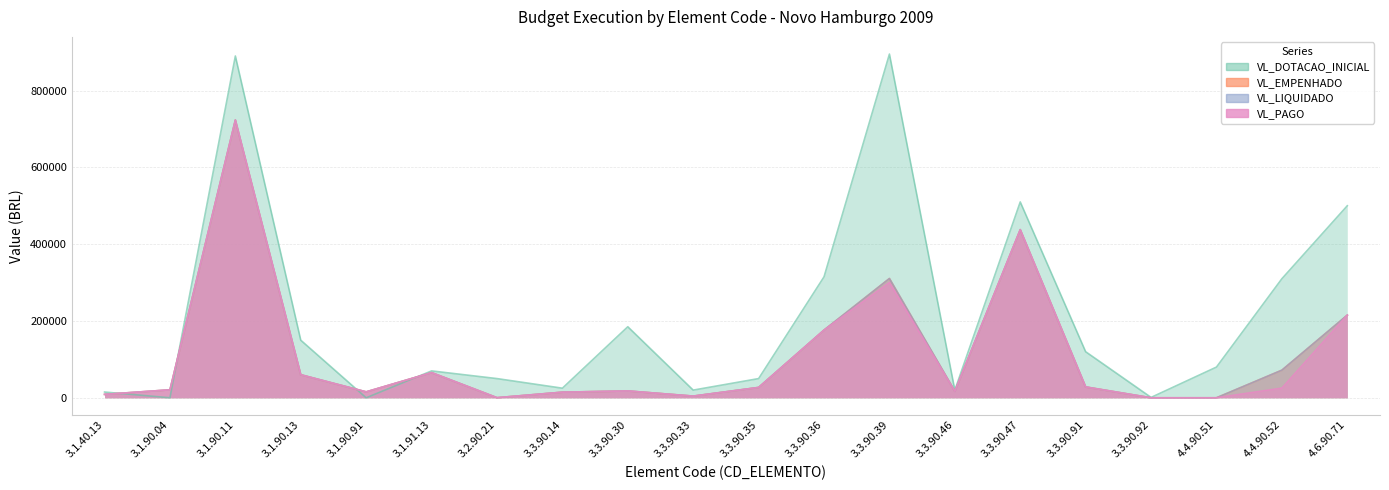

The VL_PAGO series shows 65537.4 at 3.1.91.13. True or false?

True